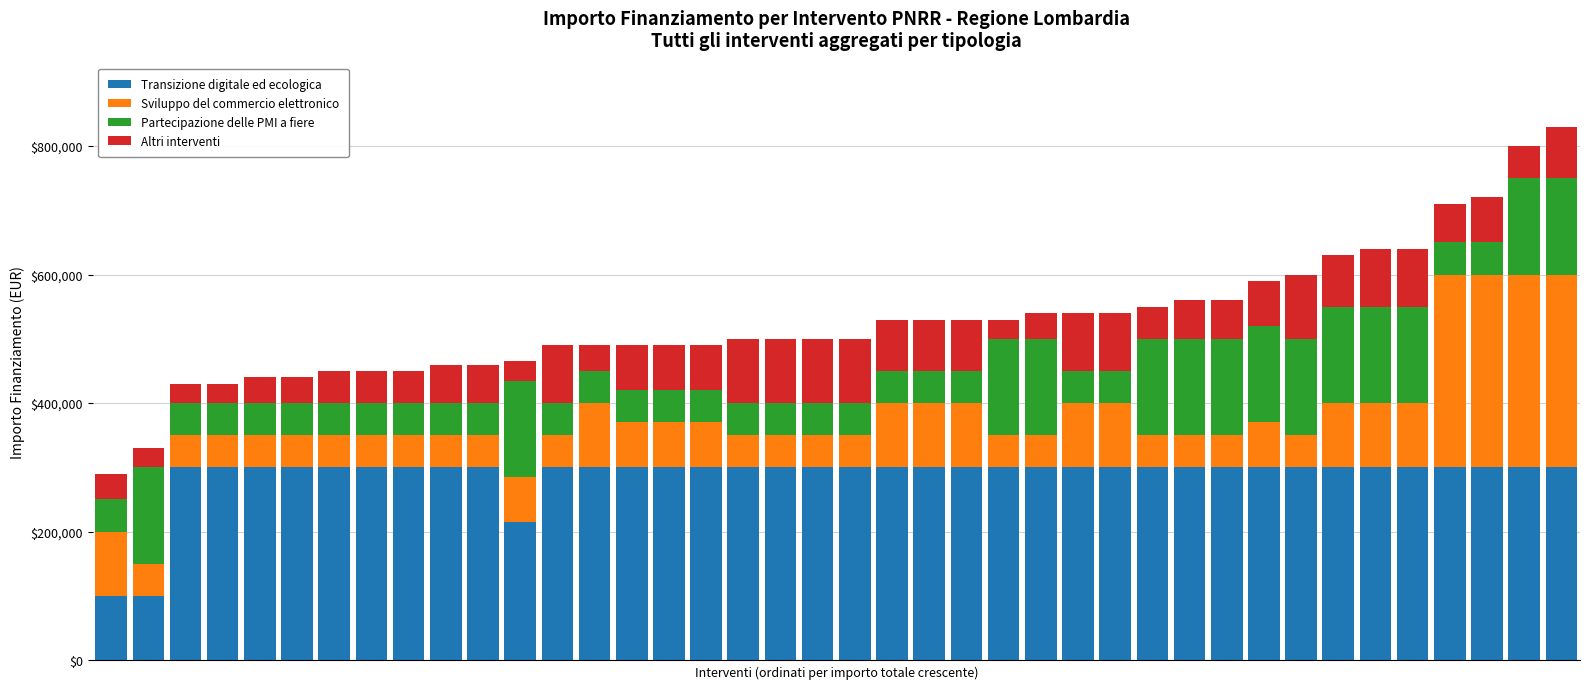

What is the maximum value for Transizione digitale ed ecologica?

300000